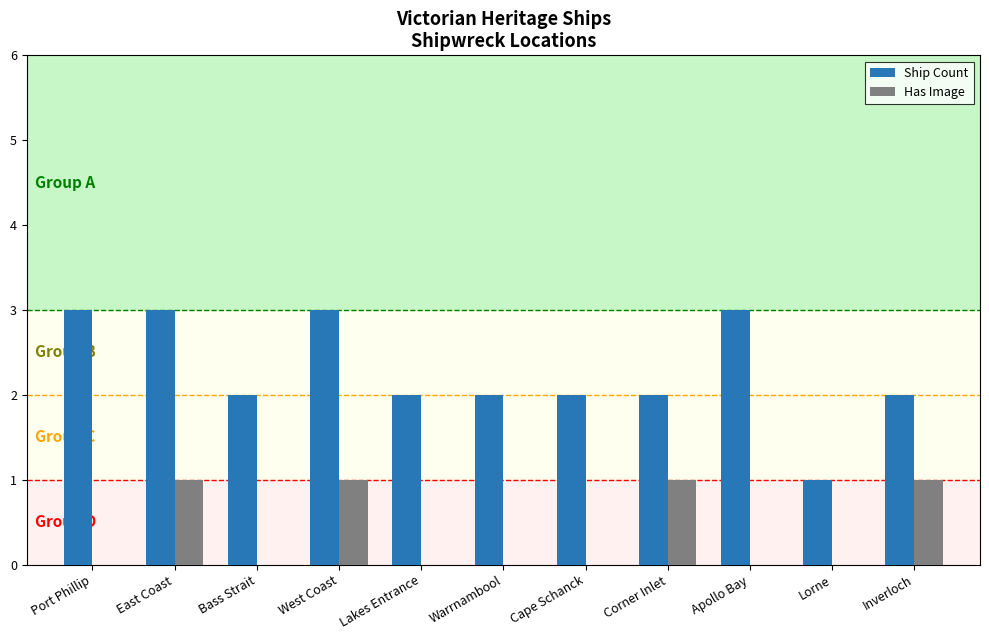

Is it true that Ship Count equals 1 at Lorne?

True